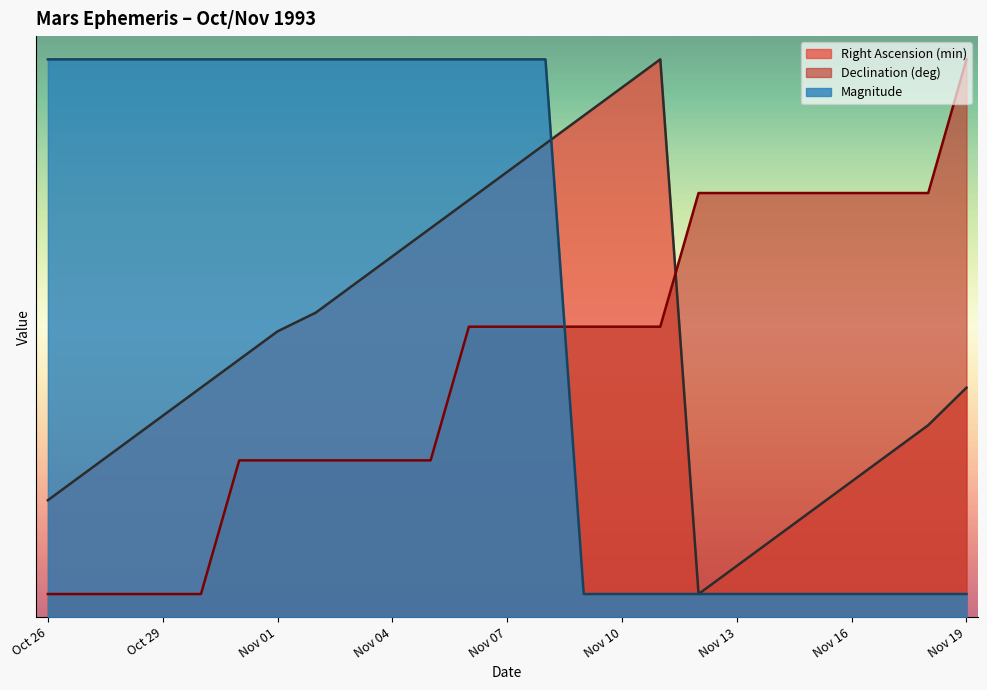

Reading left to right, transcribe all the data shown in this chart.

Right Ascension (min): 5.0	6.2	7.5	8.7	9.9	11.1	12.3	13.1	14.3	15.5	16.7	17.9	19.2	20.4	21.6	22.8	24.0	1.0	2.2	3.4	4.6	5.8	7.1	8.3	9.9
Declination (deg): 1.0	1.0	1.0	1.0	1.0	6.8	6.8	6.8	6.8	6.8	6.8	12.5	12.5	12.5	12.5	12.5	12.5	18.2	18.2	18.2	18.2	18.2	18.2	18.2	24.0
Magnitude: 24.0	24.0	24.0	24.0	24.0	24.0	24.0	24.0	24.0	24.0	24.0	24.0	24.0	24.0	1.0	1.0	1.0	1.0	1.0	1.0	1.0	1.0	1.0	1.0	1.0